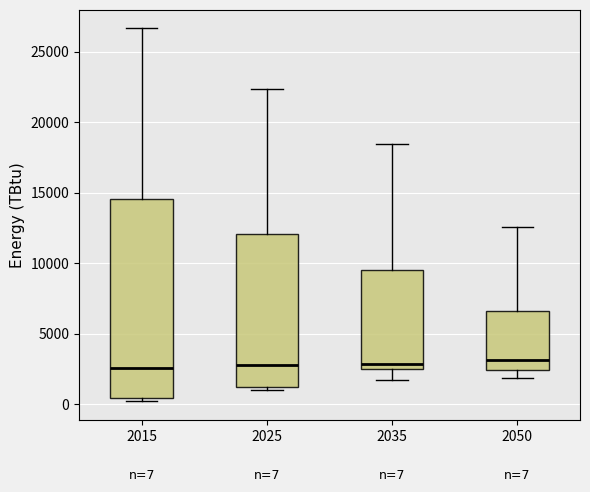

Comparing the boxes themselves (not the whiskers), which one is the tallest?

2015